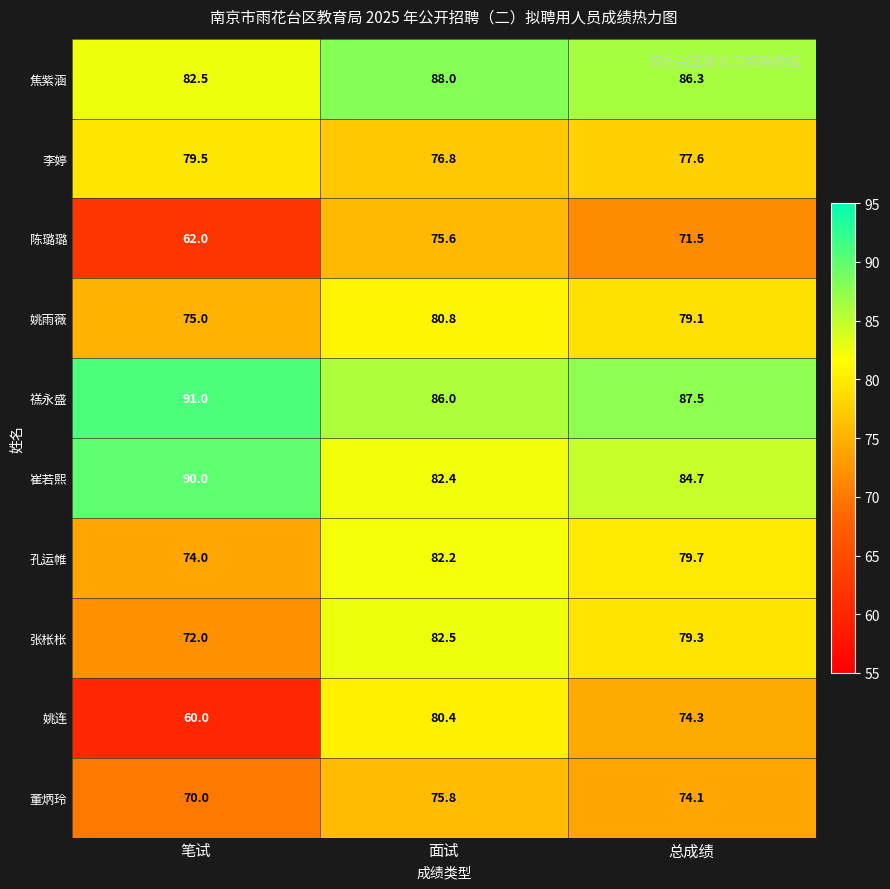

At 笔试, list the series in order from largest to smallest.

禚永盛, 崔若熙, 焦紫涵, 李婷, 姚雨薇, 孔运帷, 张枨枨, 董炳玲, 陈璐璐, 姚连